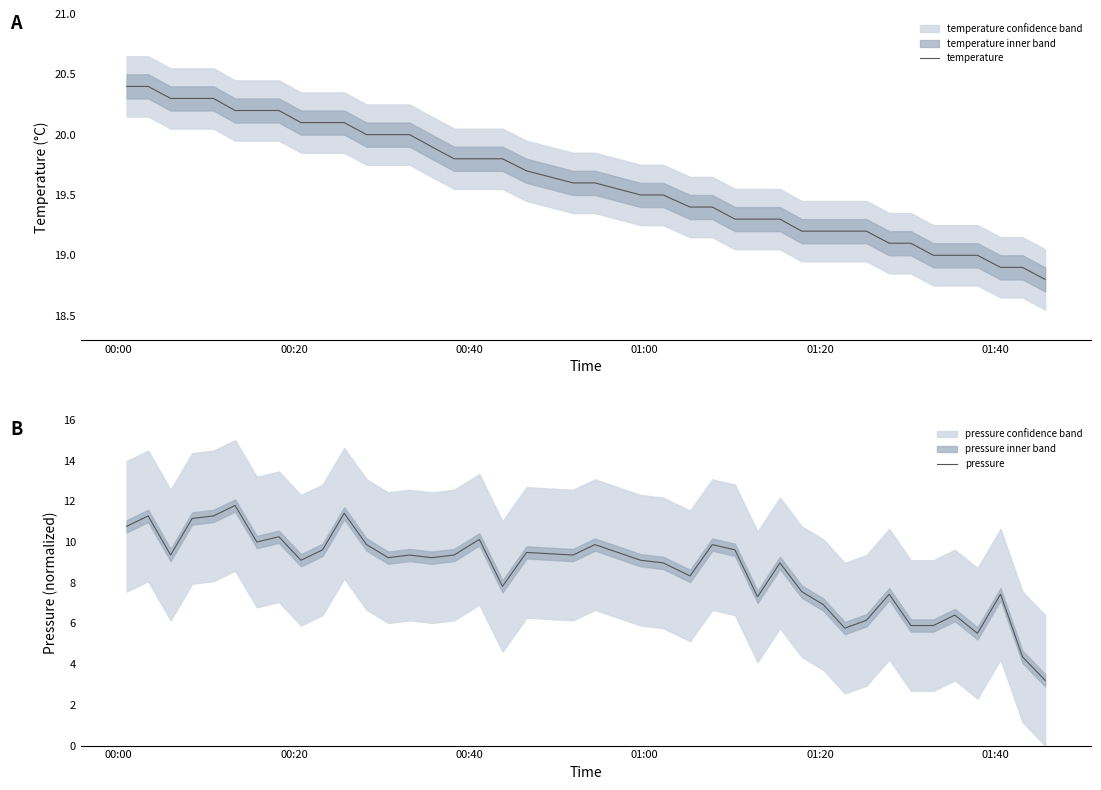

What is the lowest value of the temperature series?

18.8